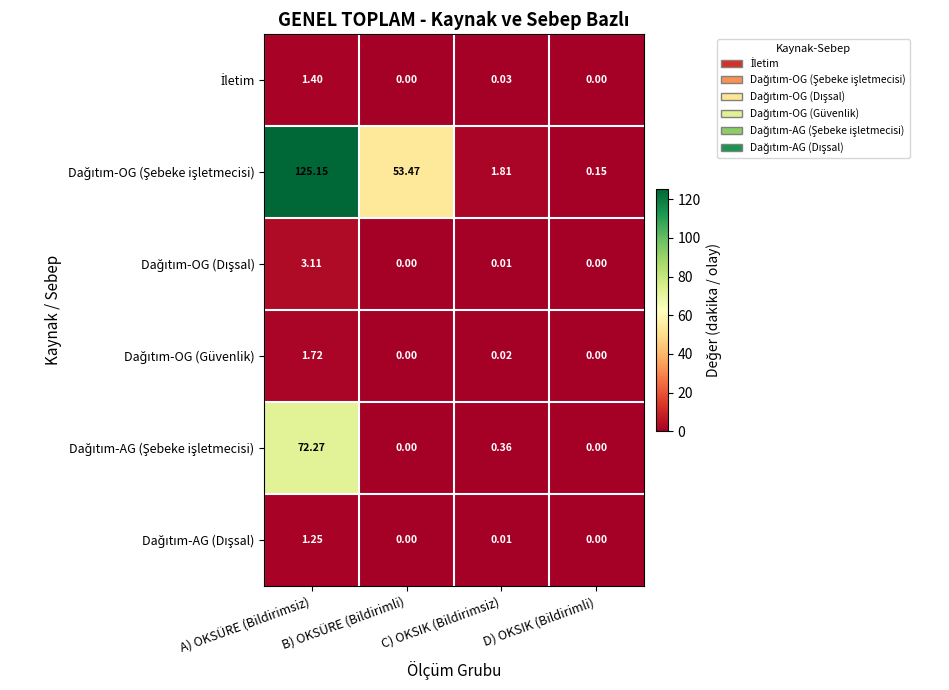

Which series changed the most between A) OKSÜRE (Bildirimsiz) and D) OKSIK (Bildirimli)?

Dağıtım-OG (Şebeke işletmecisi)